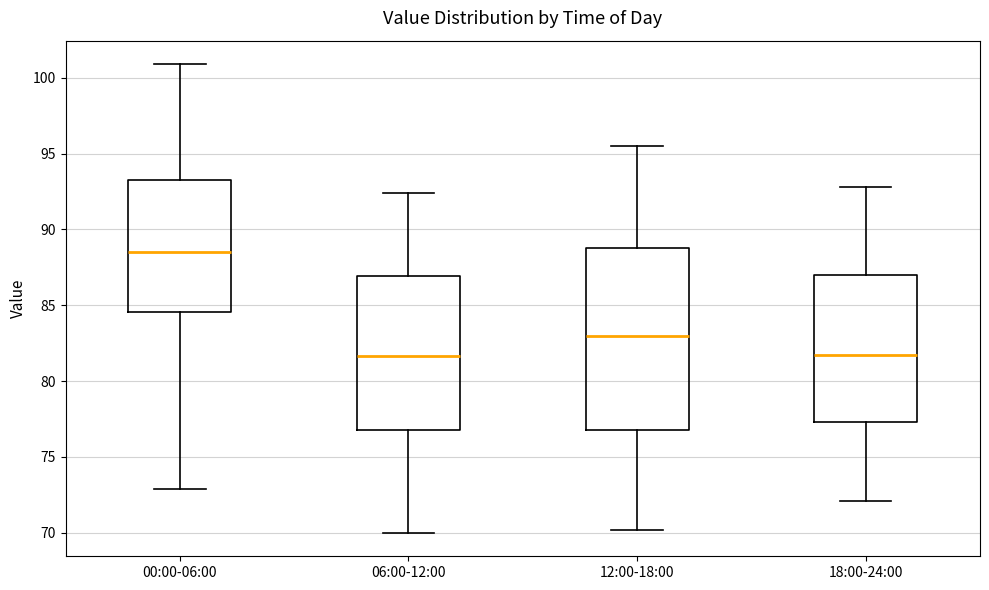

Which box has the highest median line?

00:00-06:00